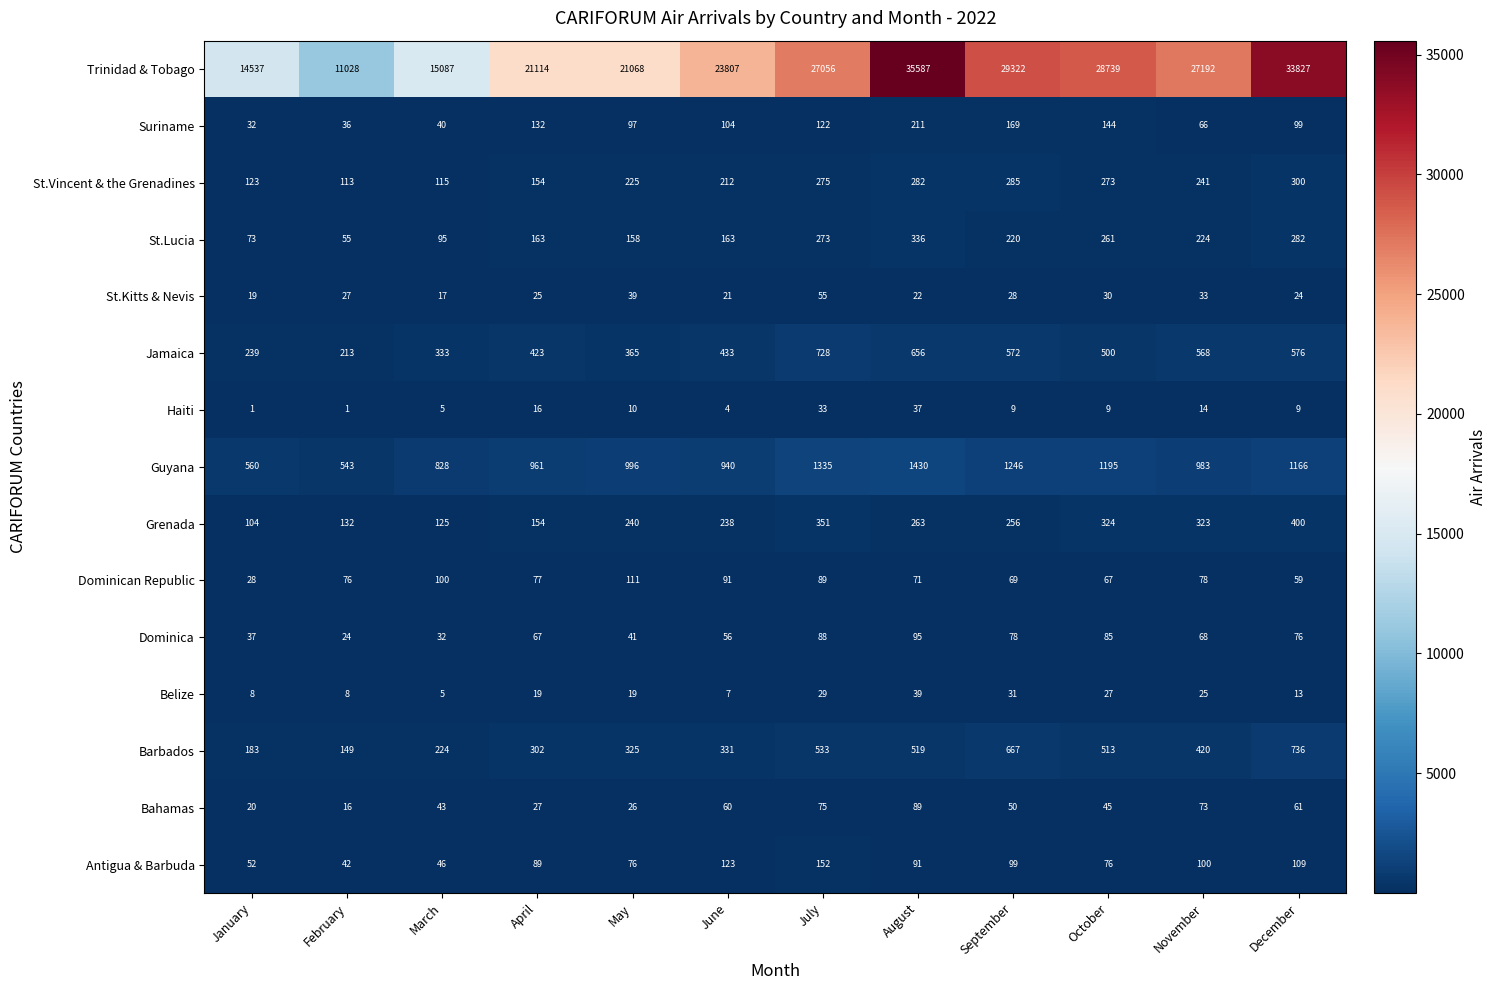

What is the approximate value of Bahamas at November, to the nearest 5?

75